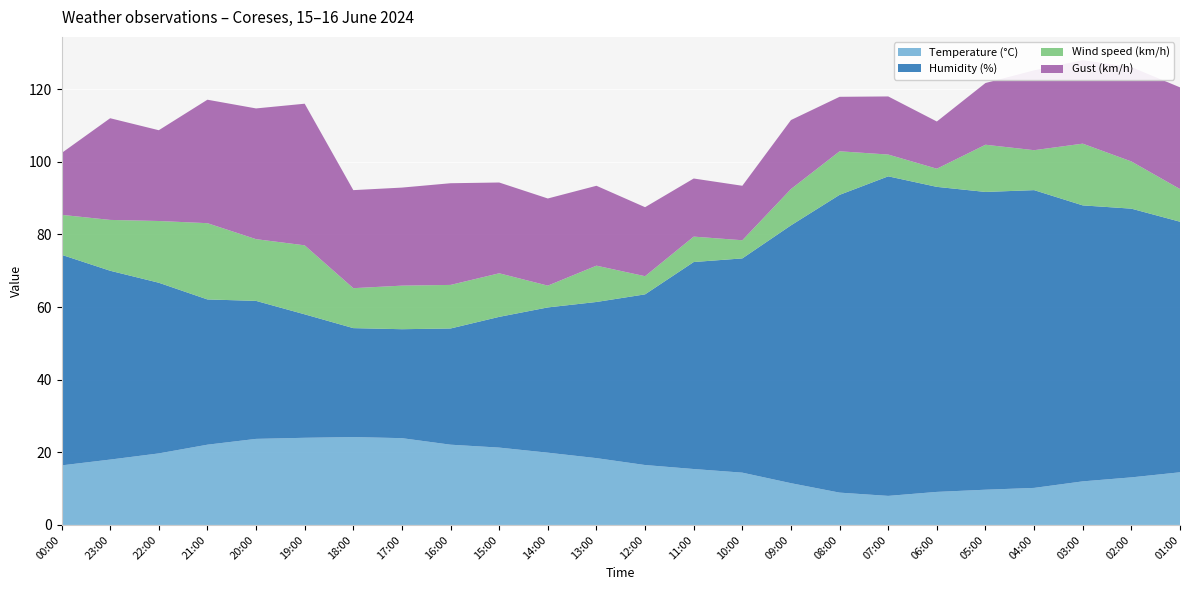

Reading left to right, what are all the values shown in this chart?

Temperature (°C): 16.4	18.0	19.7	22.1	23.7	24.0	24.2	23.9	22.1	21.3	19.9	18.4	16.5	15.4	14.4	11.5	8.9	8.0	9.1	9.7	10.2	12.0	13.1	14.5
Humidity (%): 58.0	52.0	47.0	40.0	38.0	34.0	30.0	30.0	32.0	36.0	40.0	43.0	47.0	57.0	59.0	71.0	82.0	88.0	84.0	82.0	82.0	76.0	74.0	69.0
Wind speed (km/h): 11.0	14.0	17.0	21.0	17.0	19.0	11.0	12.0	12.0	12.0	6.0	10.0	5.0	7.0	5.0	10.0	12.0	6.0	5.0	13.0	11.0	17.0	13.0	9.0
Gust (km/h): 17.0	28.0	25.0	34.0	36.0	39.0	27.0	27.0	28.0	25.0	24.0	22.0	19.0	16.0	15.0	19.0	15.0	16.0	13.0	17.0	22.0	23.0	26.0	28.0